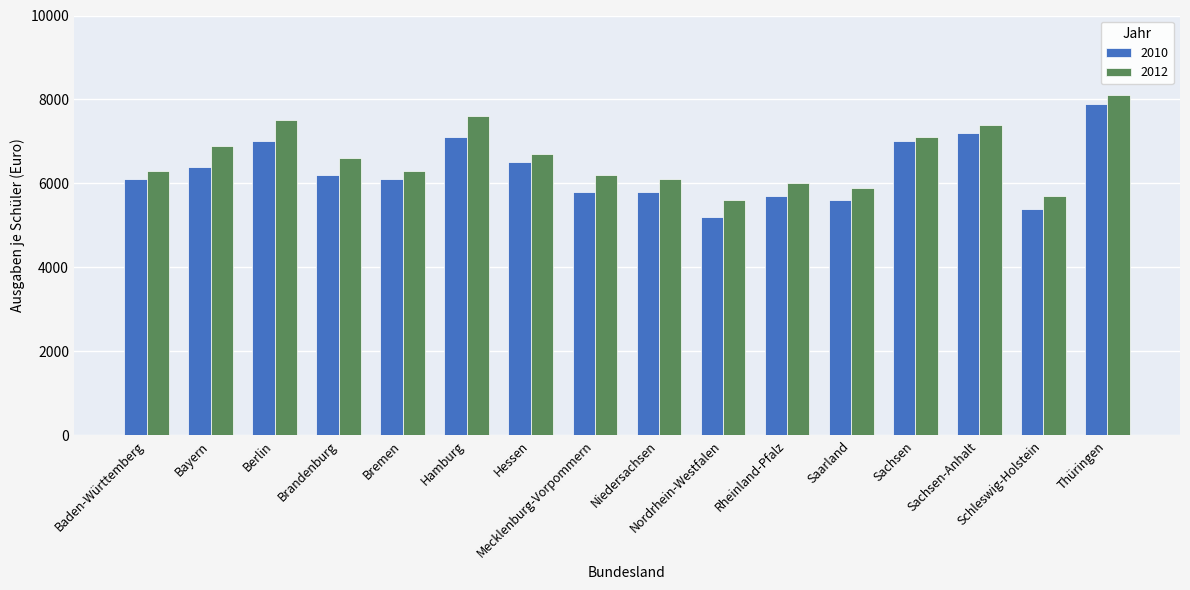

At which label is 2010 closest to 6550?

Hessen